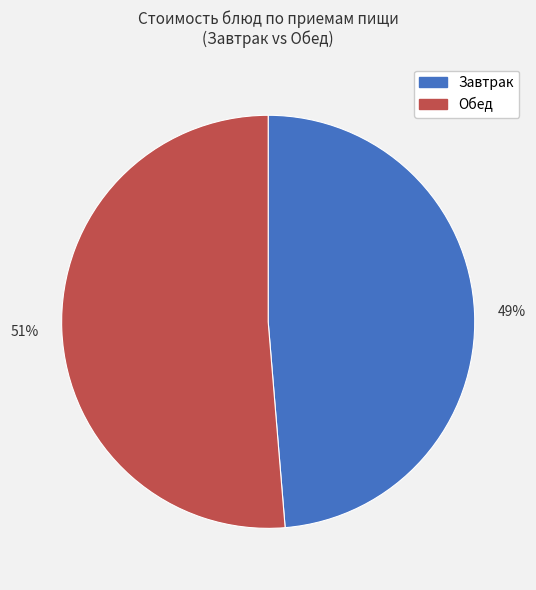

To the nearest percent, what is the average slice percentage?

50%